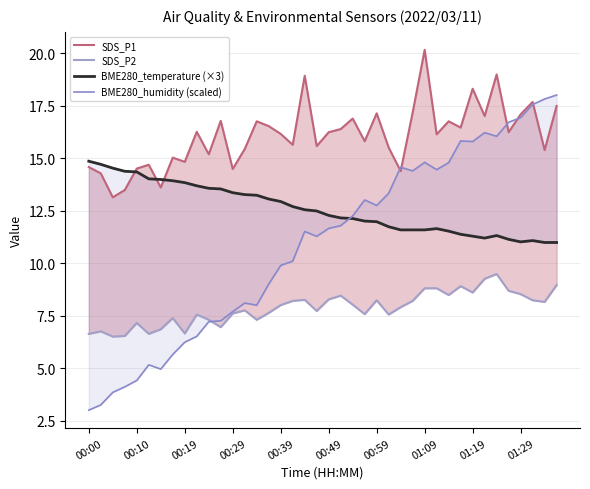

Reading left to right, list all the values displayed in this chart.

SDS_P1: 14.6	14.3	13.1	13.5	14.5	14.7	13.6	15.0	14.8	16.2	15.2	16.8	14.5	15.4	16.8	16.5	16.1	15.6	18.9	15.6	16.2	16.4	16.9	15.8	17.1	15.5	14.4	17.2	20.1	16.1	16.8	16.4	18.3	17.0	19.0	16.2	17.1	17.7	15.4	17.5
SDS_P2: 6.6	6.8	6.5	6.5	7.2	6.6	6.8	7.4	6.7	7.5	7.3	7.0	7.6	7.8	7.3	7.6	8.0	8.2	8.2	7.7	8.3	8.4	8.0	7.6	8.2	7.5	7.9	8.2	8.8	8.8	8.5	8.9	8.6	9.2	9.5	8.7	8.5	8.2	8.2	8.9
BME280_temperature (×3): 14.9	14.7	14.5	14.4	14.3	14.0	14.0	13.9	13.8	13.7	13.6	13.5	13.4	13.3	13.2	13.0	12.9	12.7	12.5	12.5	12.3	12.1	12.1	12.0	12.0	11.7	11.6	11.6	11.6	11.6	11.5	11.4	11.3	11.2	11.3	11.1	11.0	11.1	11.0	11.0
BME280_humidity (scaled): 3.0	3.2	3.8	4.1	4.4	5.2	5.0	5.7	6.2	6.5	7.2	7.3	7.7	8.1	8.0	9.0	9.9	10.1	11.5	11.3	11.7	11.8	12.2	13.0	12.7	13.3	14.6	14.4	14.8	14.4	14.8	15.8	15.8	16.2	16.0	16.7	16.9	17.5	17.8	18.0